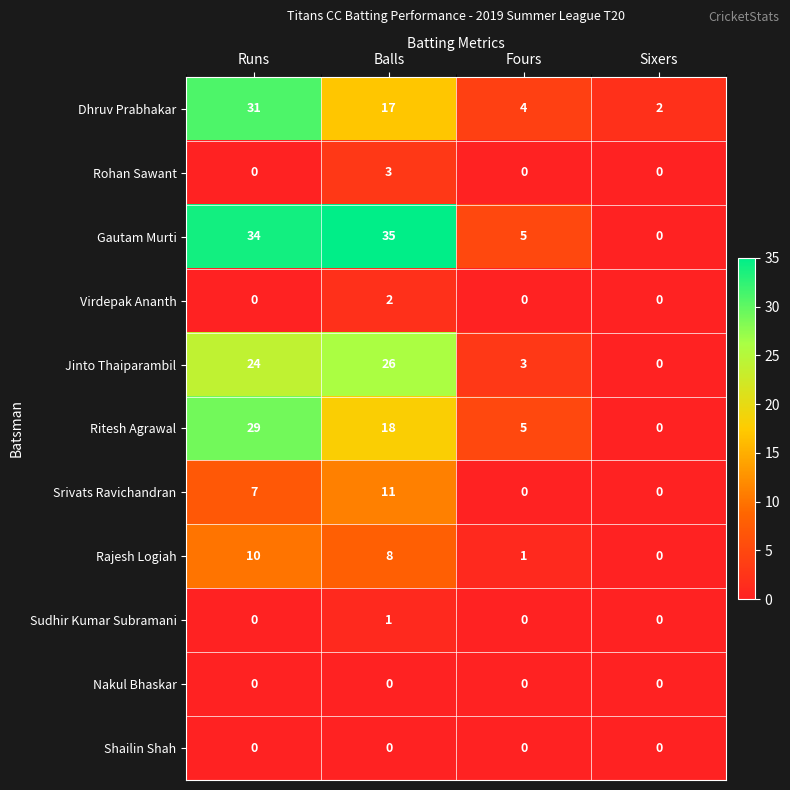

True or false: Srivats Ravichandran has a value of 7 at Runs.

True